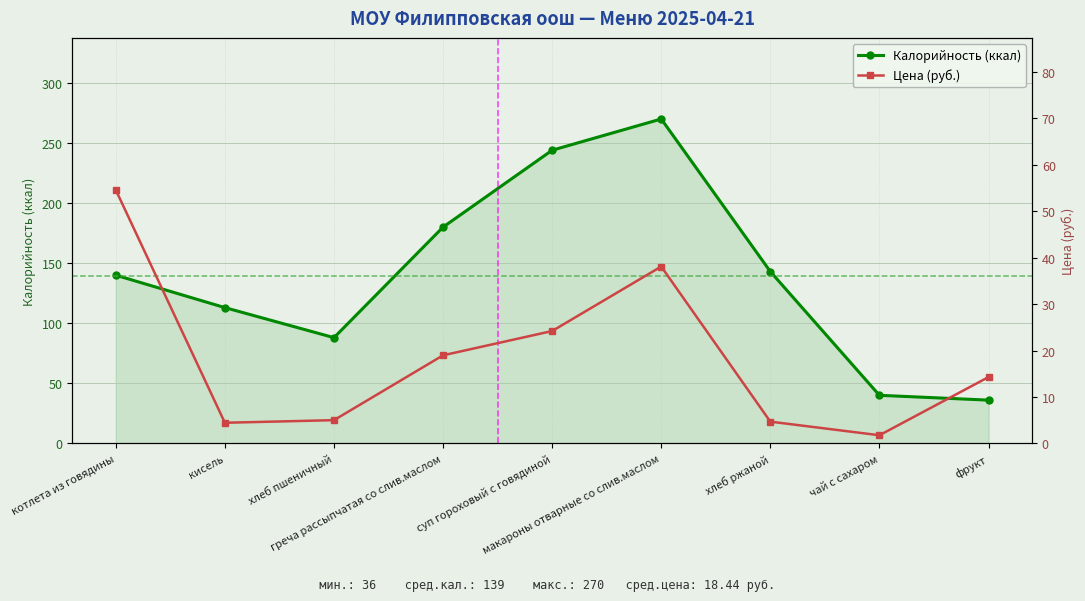

How many lines are shown in the chart?

2